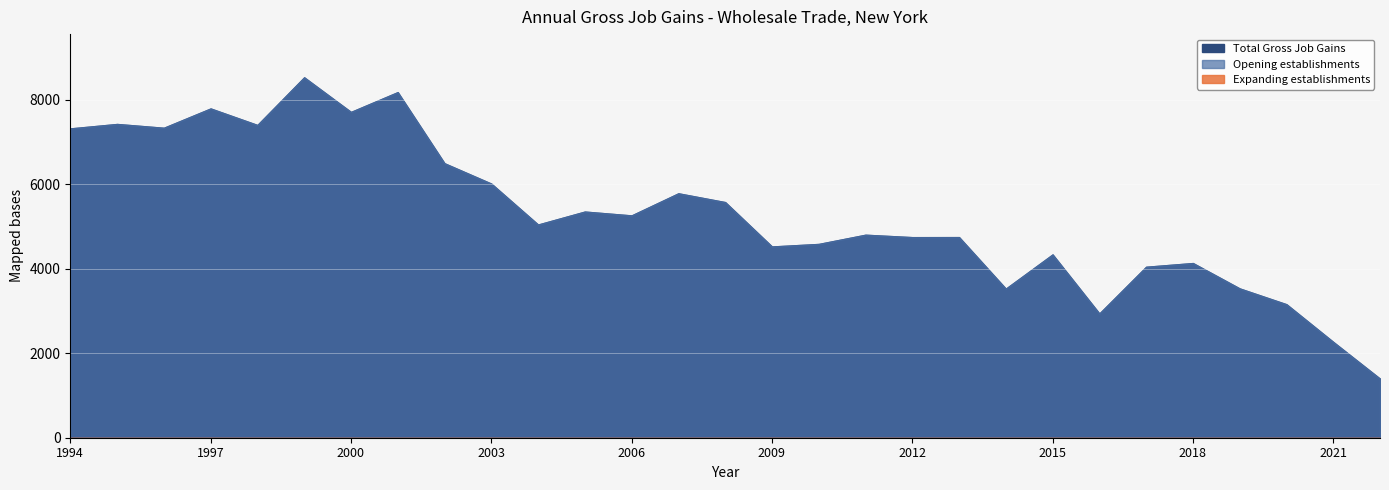

How many interior local peaks does the Total Gross Job Gains series have?

10